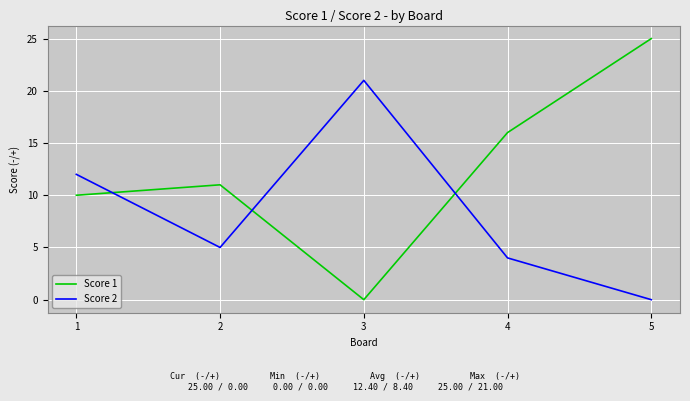

Rank the series at 4 from highest to lowest value.

Score 1, Score 2